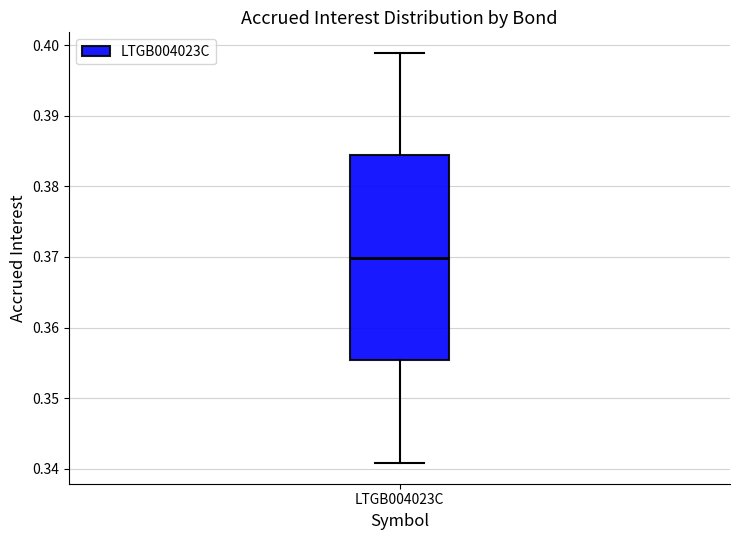

Where is the upper edge of the box for LTGB004023C on the y-axis? The values are not printed on the chart, so give them approximately, as read against the axis.

0.384